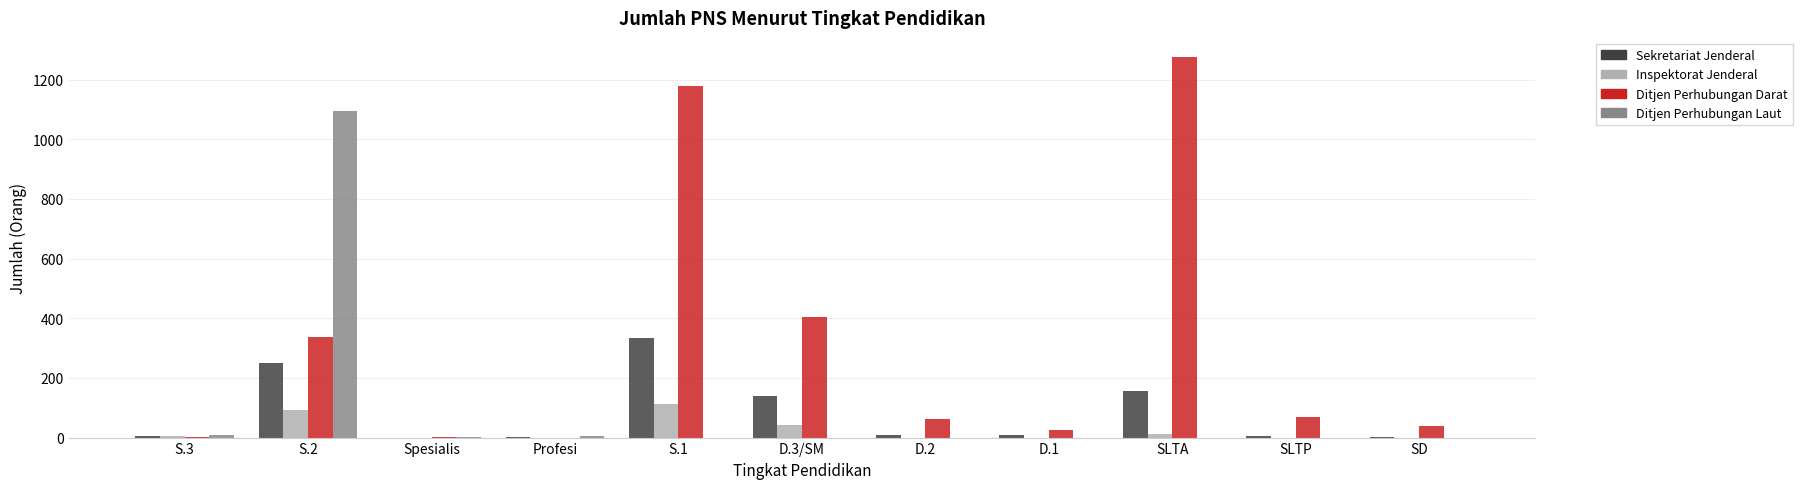

What is the spread (max minus min) of values at SLTA?

1276